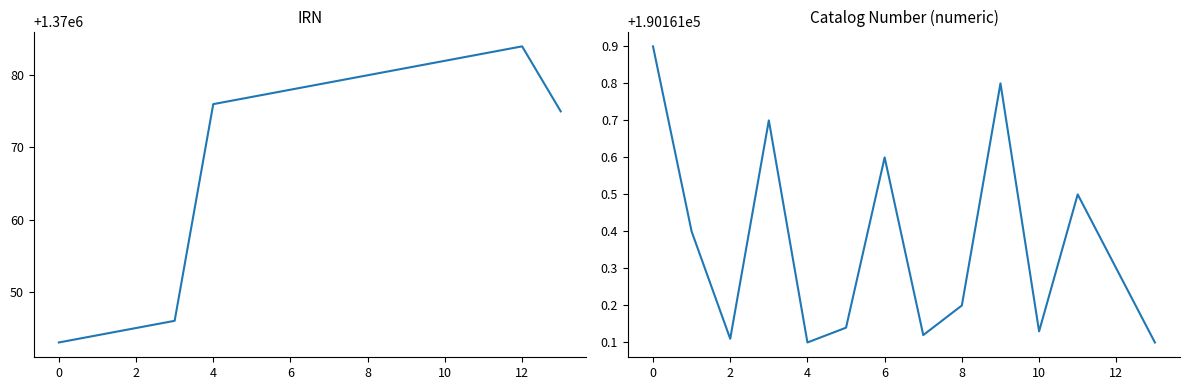

Between −2 and 0, which series saw the biggest shift?

IRN